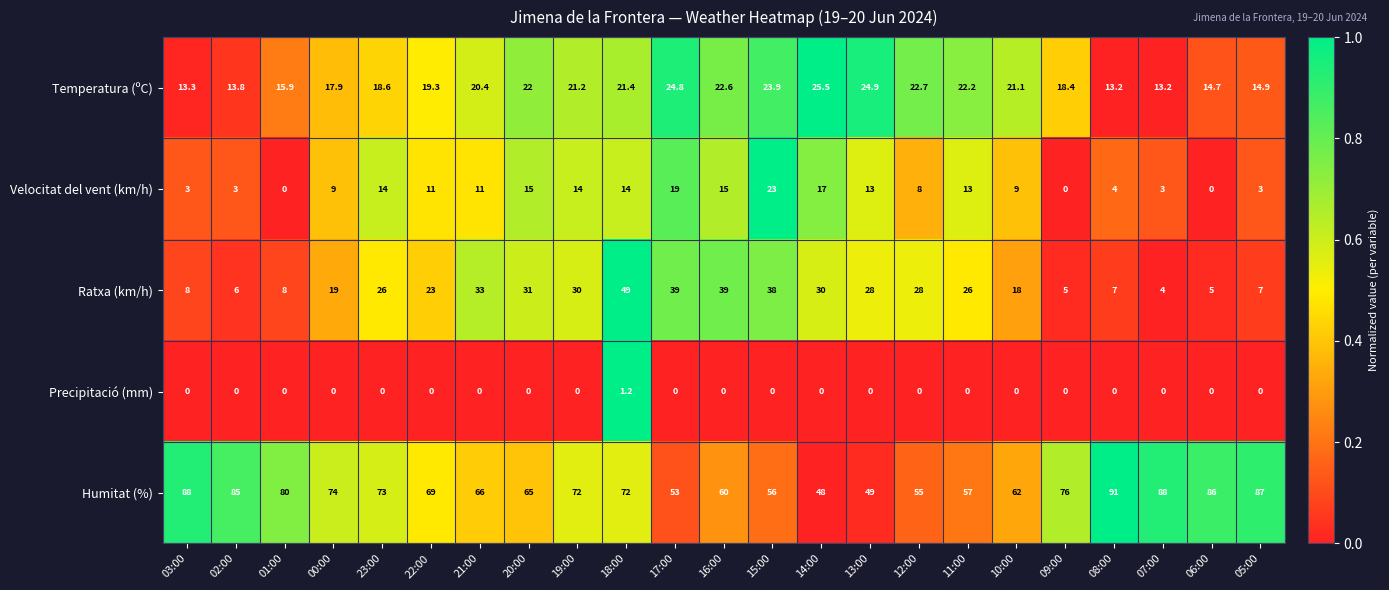

Which category has the highest value in the Temperatura (ºC) series?

14:00